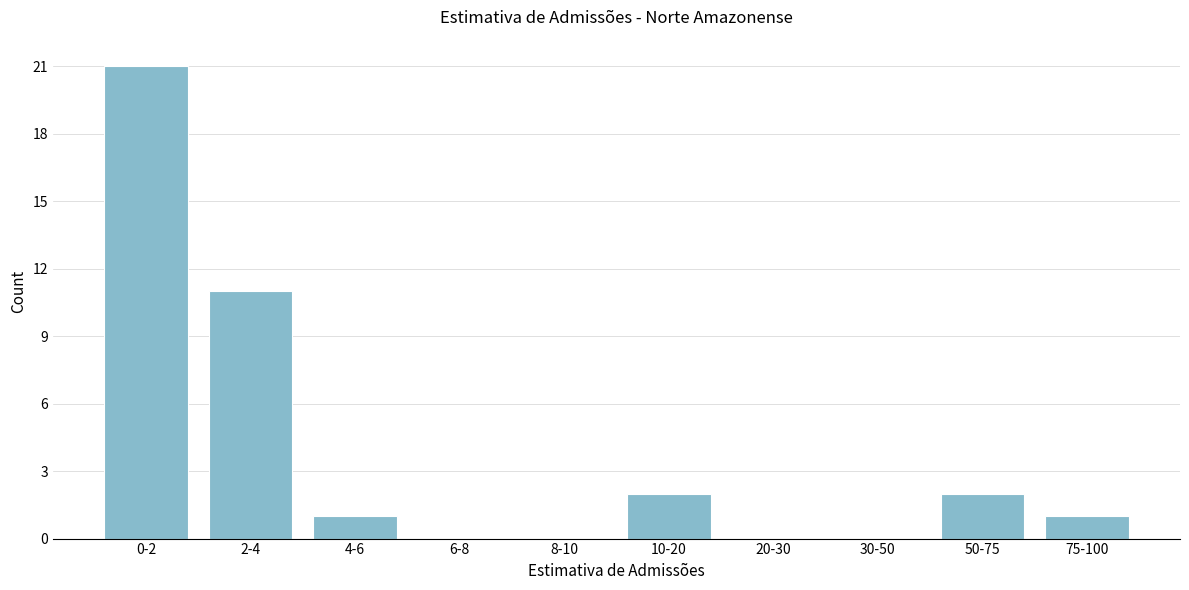

Reading left to right, what are all the values shown in this chart?

0-2=21	2-4=11	4-6=1	6-8=0	8-10=0	10-20=2	20-30=0	30-50=0	50-75=2	75-100=1